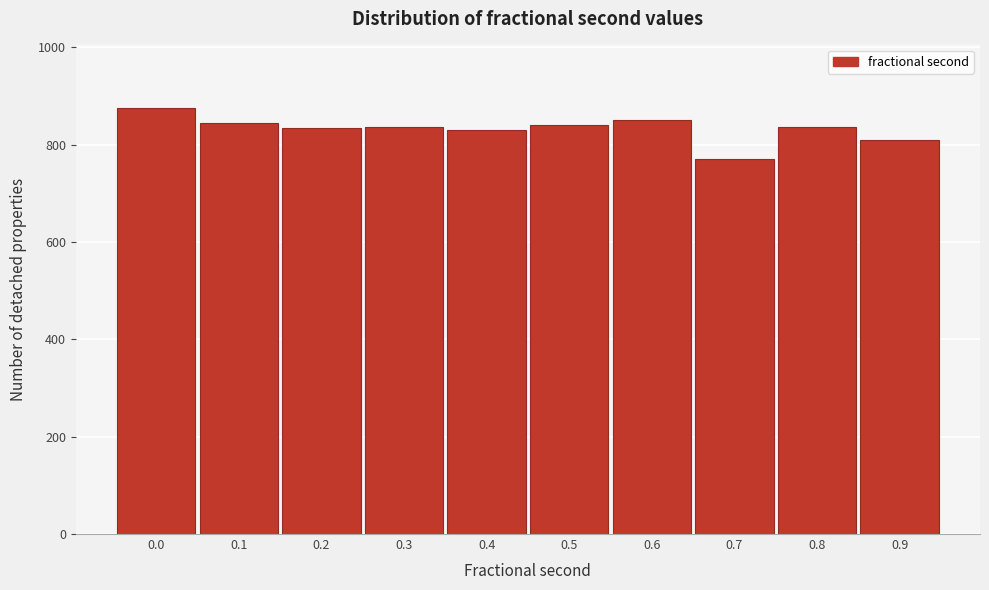

What is the difference between the values at 0.4 and 0.0?

44